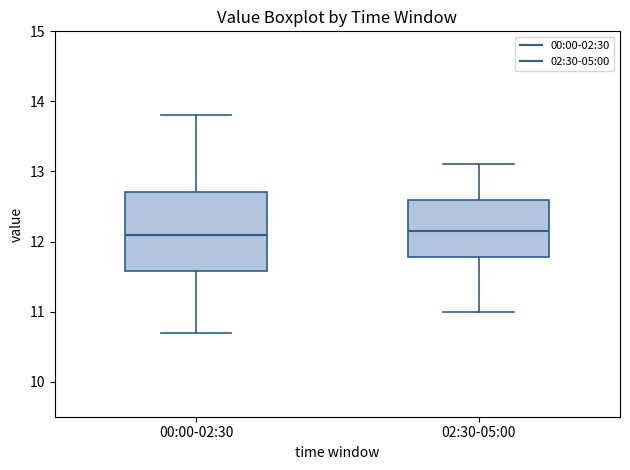

Comparing the boxes themselves (not the whiskers), which one is the tallest?

00:00-02:30